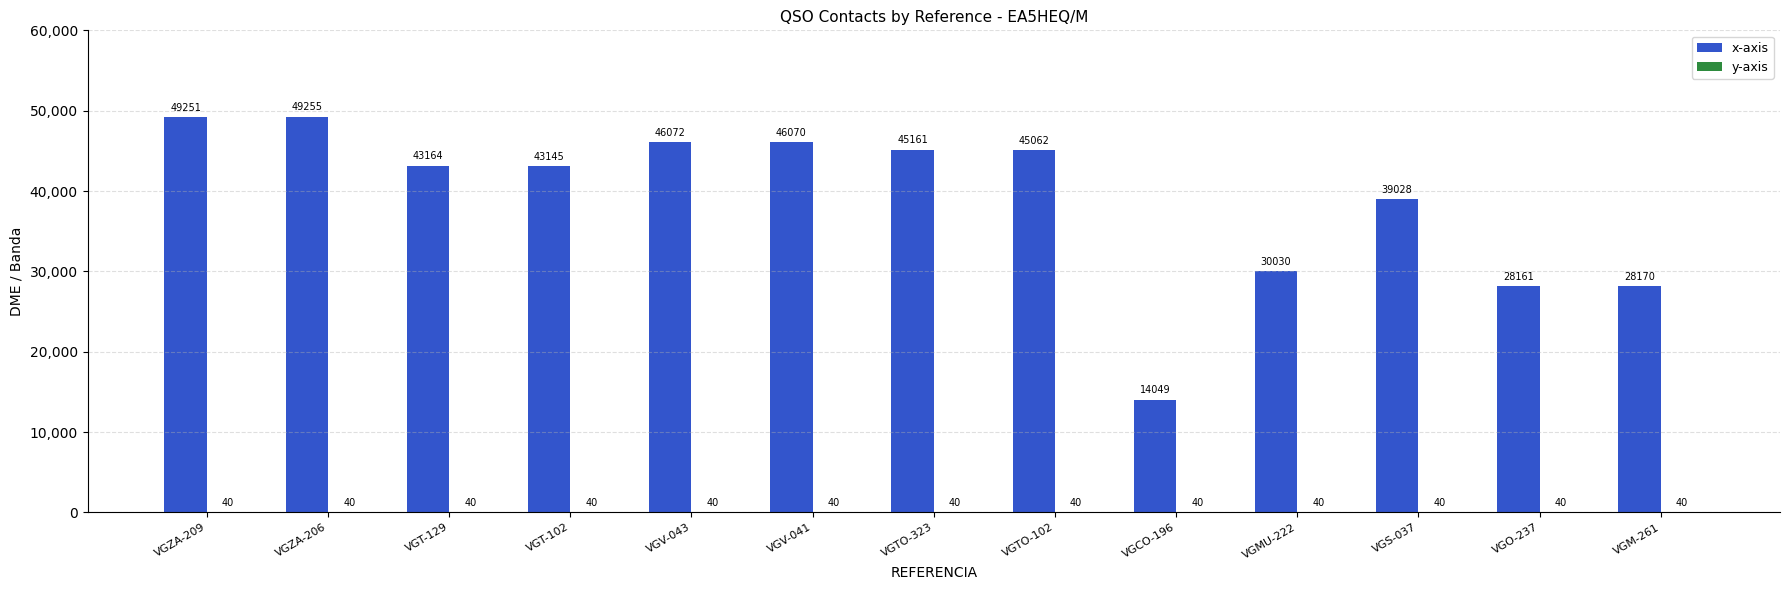

What is the highest value of the x-axis series?

49255